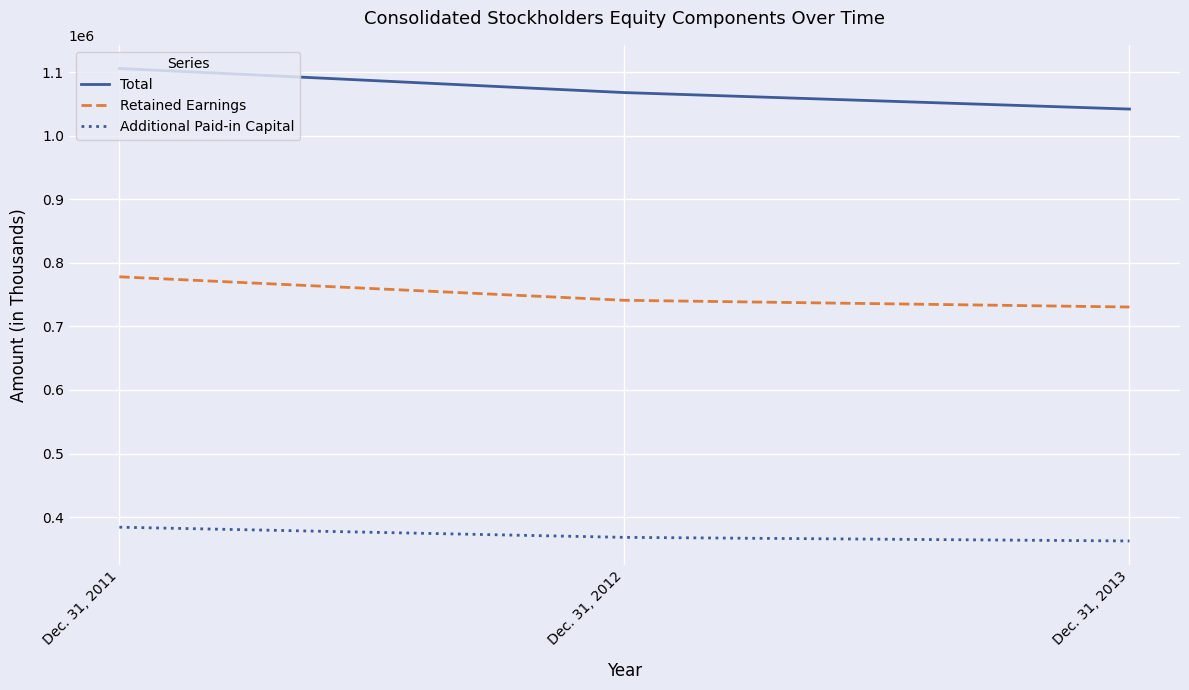

How many values in the Total series are below 1068232?

1